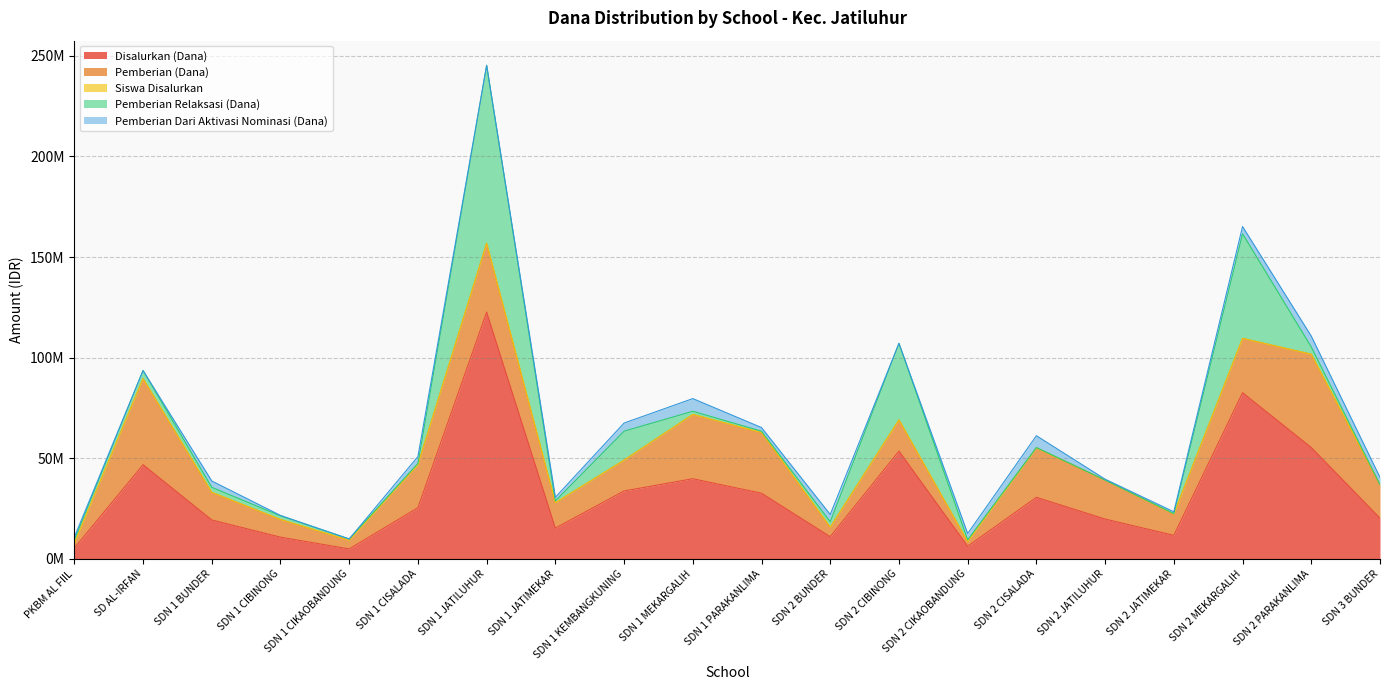

Which series ends up on top after the final intersection of Pemberian Relaksasi (Dana) and Pemberian (Dana)?

Pemberian (Dana)